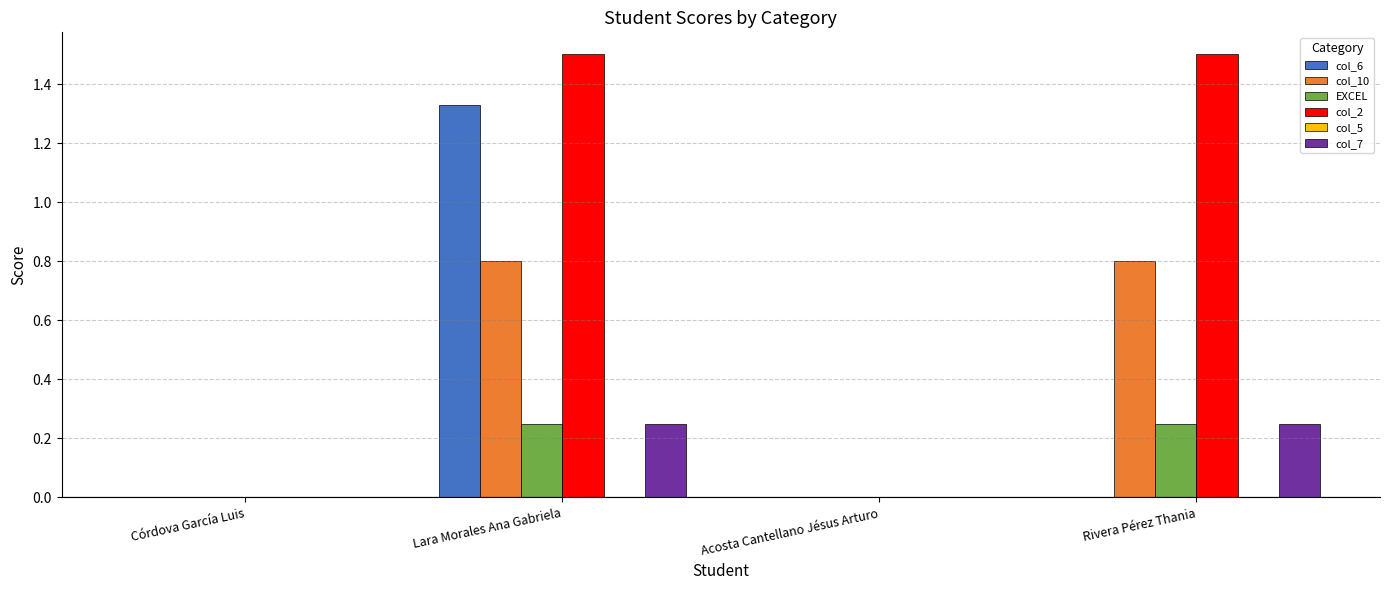

Which series changed the most between Lara Morales Ana Gabriela and Rivera Pérez Thania?

col_6